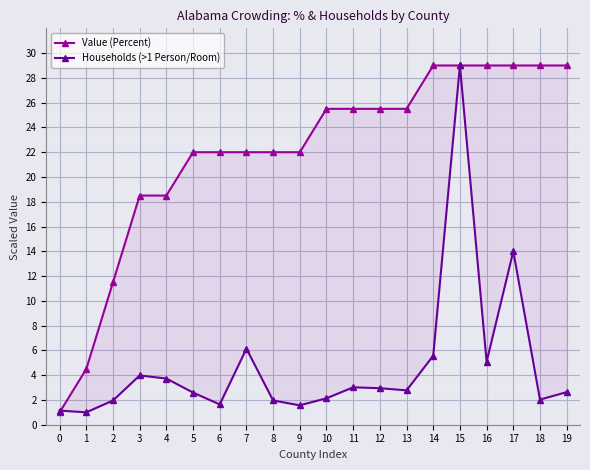

True or false: Value (Percent) and Households (>1 Person/Room) intersect in this chart.

True